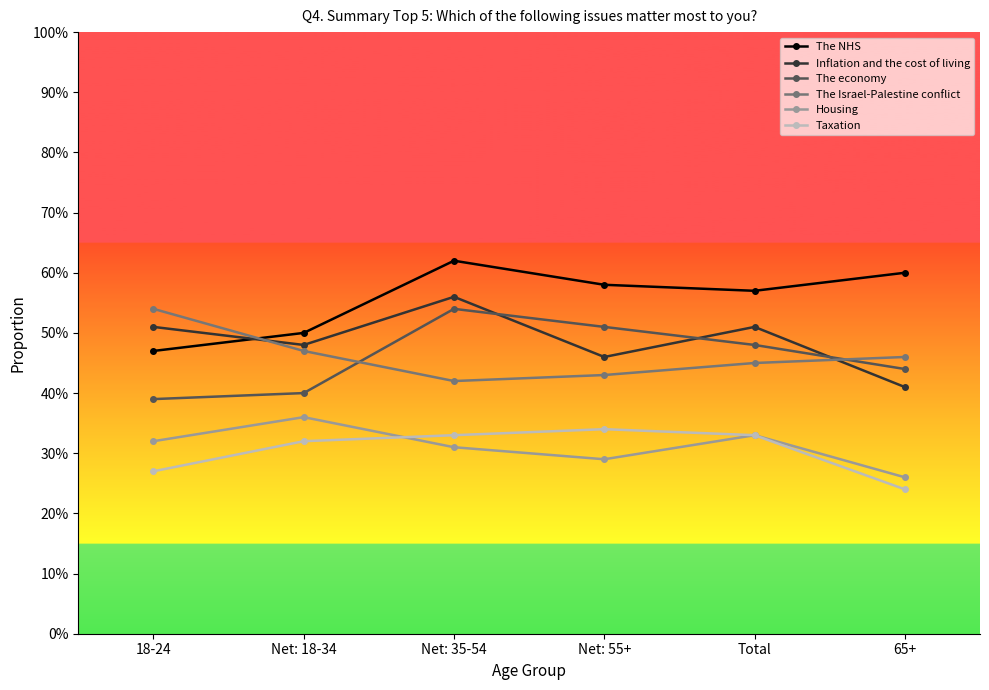

Does the chart have visible grid lines?

No